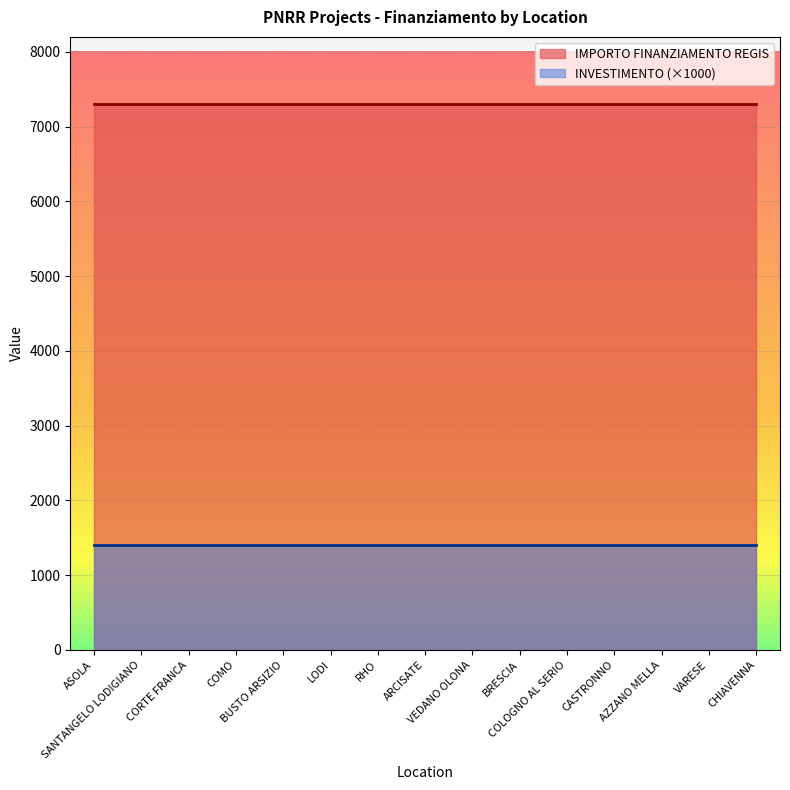

What is the sum of all INVESTIMENTO values?

21.0